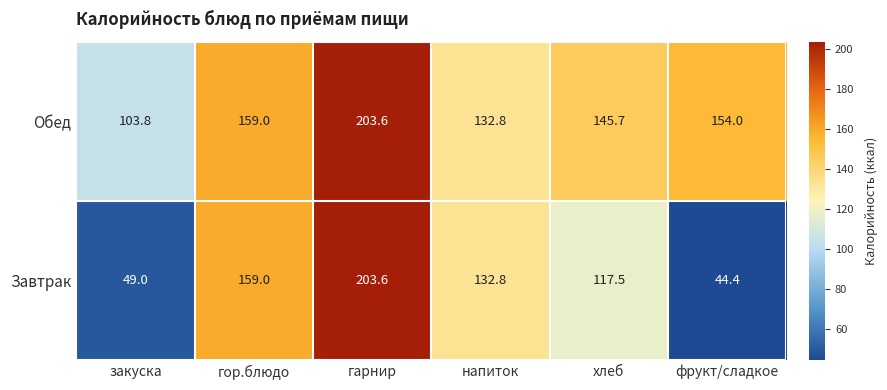

Rank the series at закуска from highest to lowest value.

Обед, Завтрак